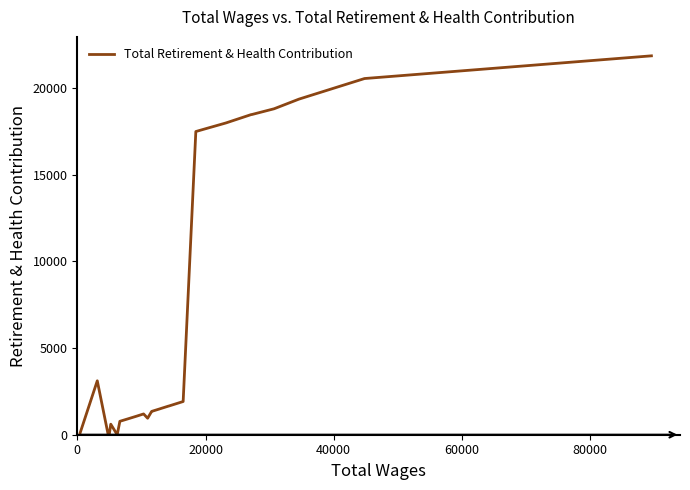

What is the difference between the maximum and minimum values?

21863